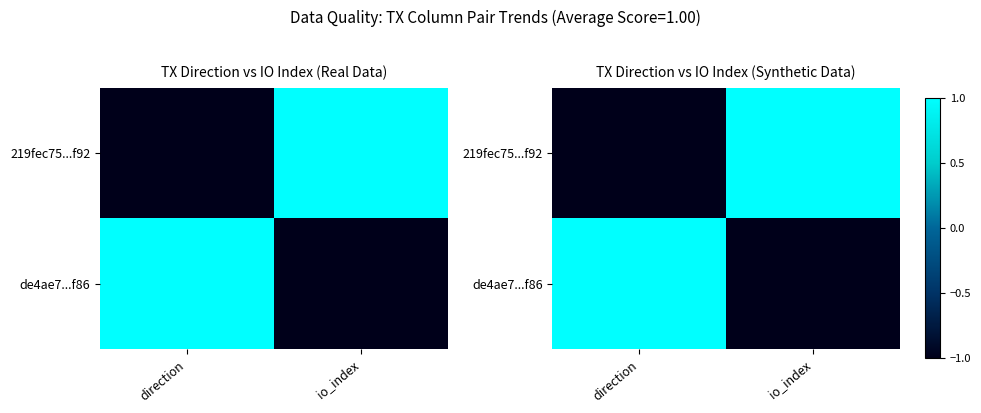

True or false: de4ae7...f86 has a value of 1 at direction.

True